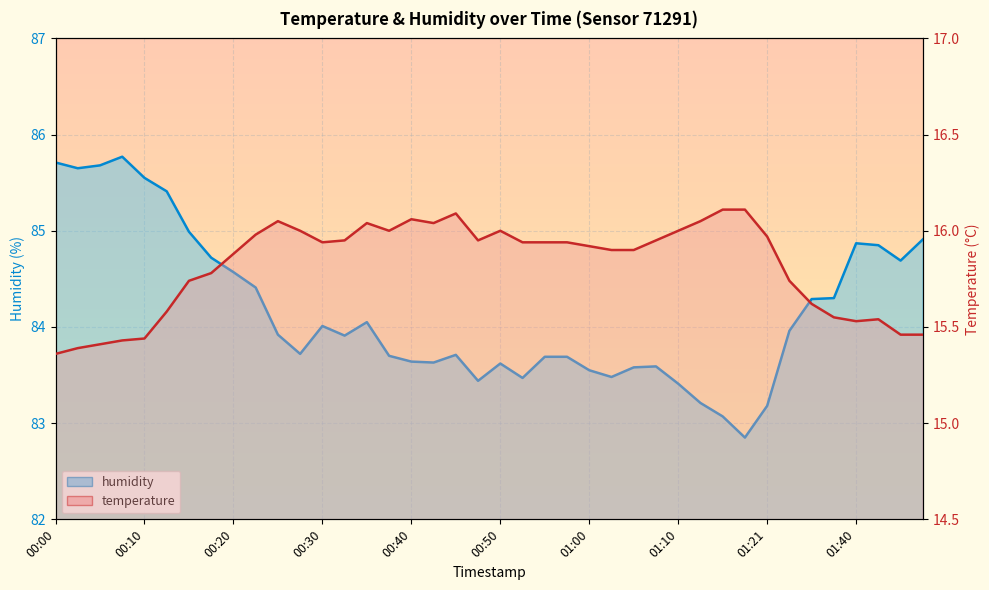

Which category has the highest value in the temperature series?

01:15